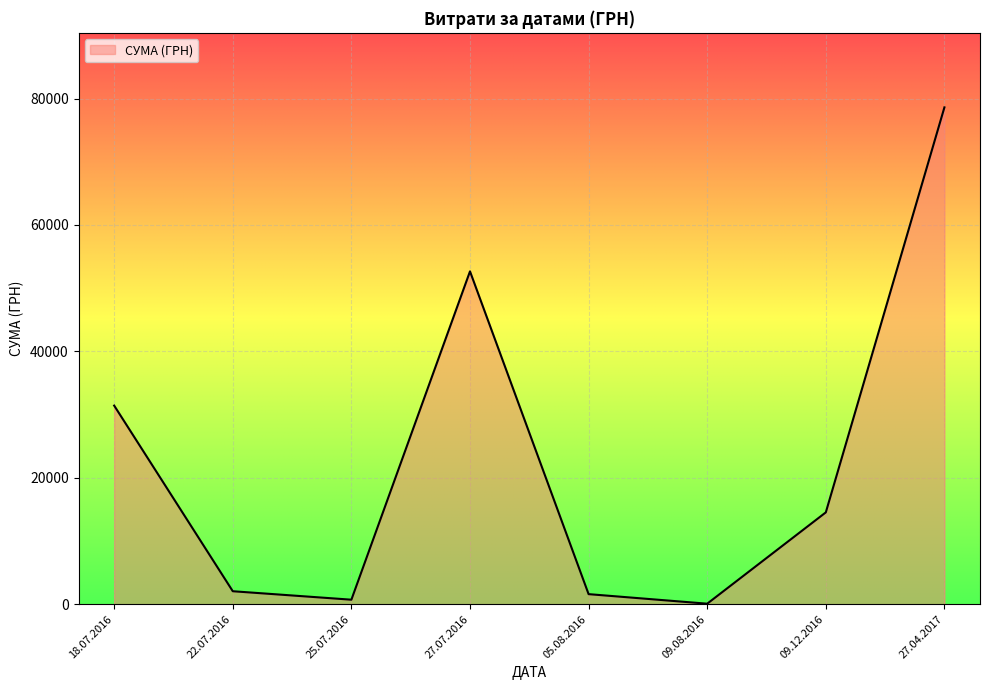

True or false: there are more than 2 points higher than both neighbors.

False